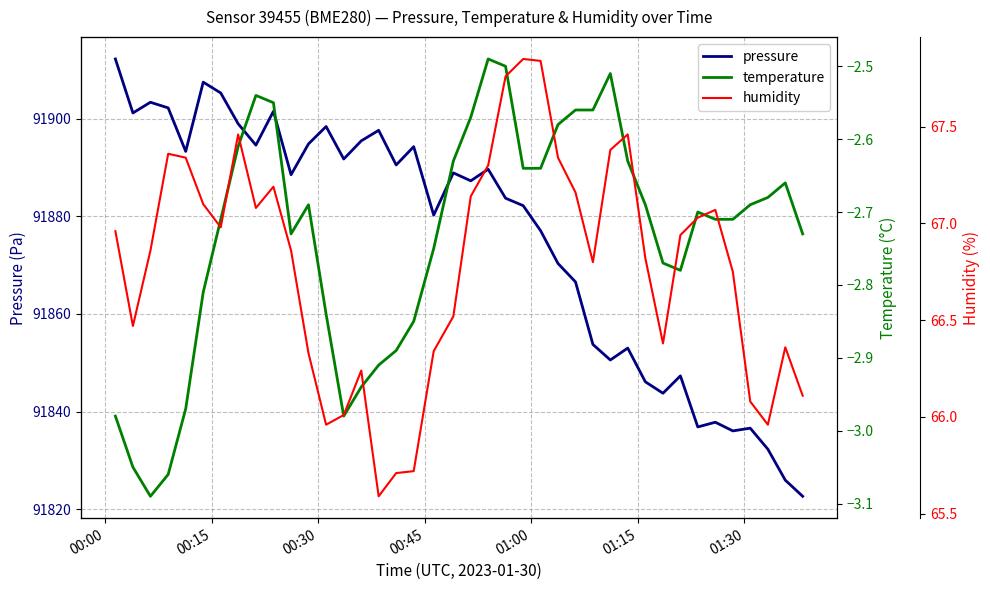

Is the value of temperature at 00:45 greater than the value of humidity at 01:15?

No